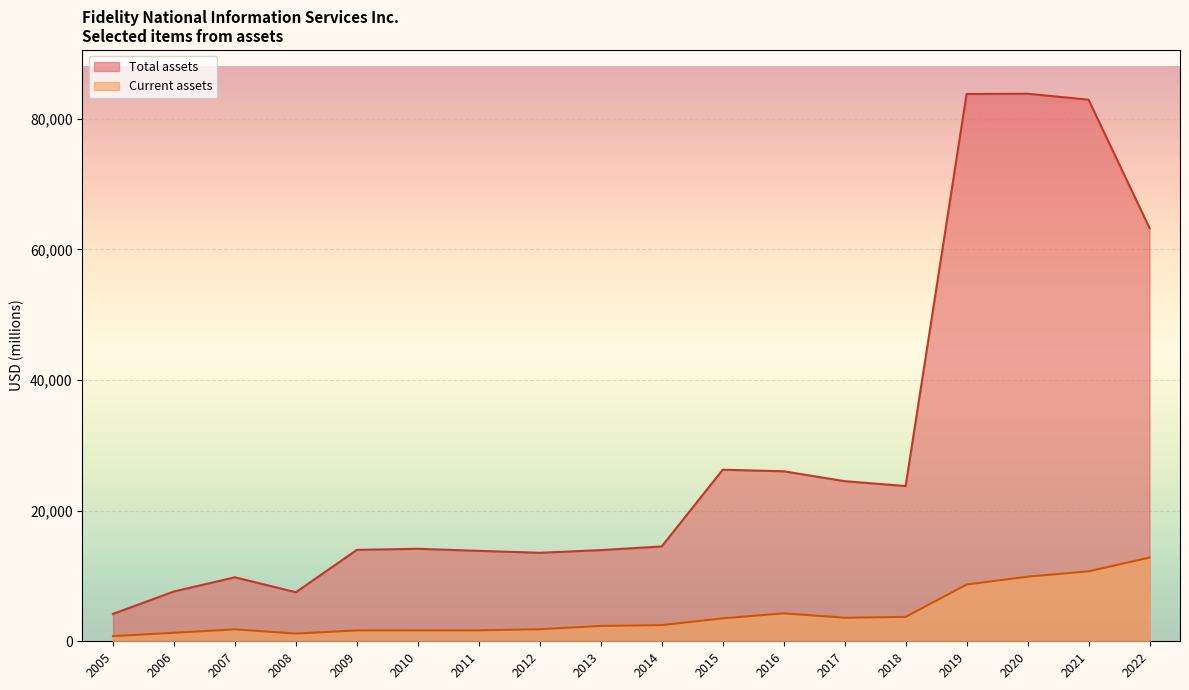

Is the value of Total assets at 2017 greater than the value of Current assets at 2013?

Yes